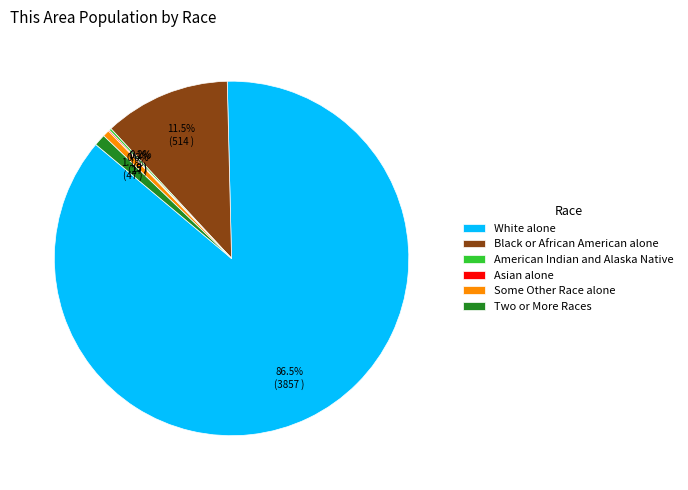

Which slice is the largest?

White alone